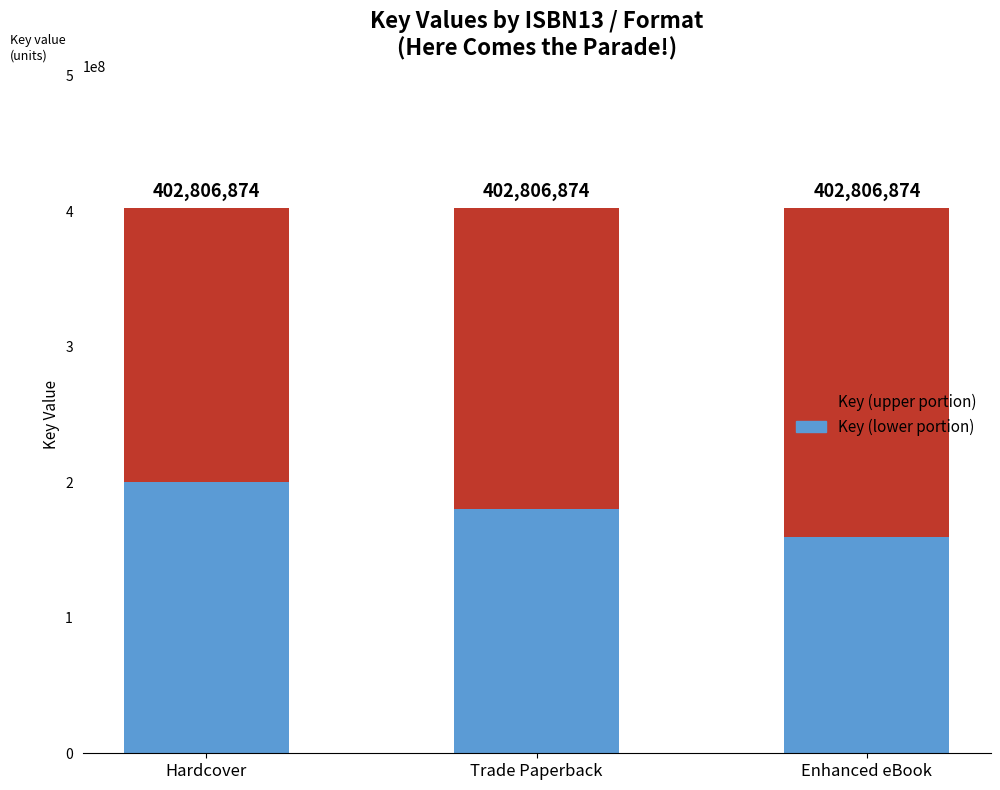

Are the bars grouped side by side (vs. stacked)?

No